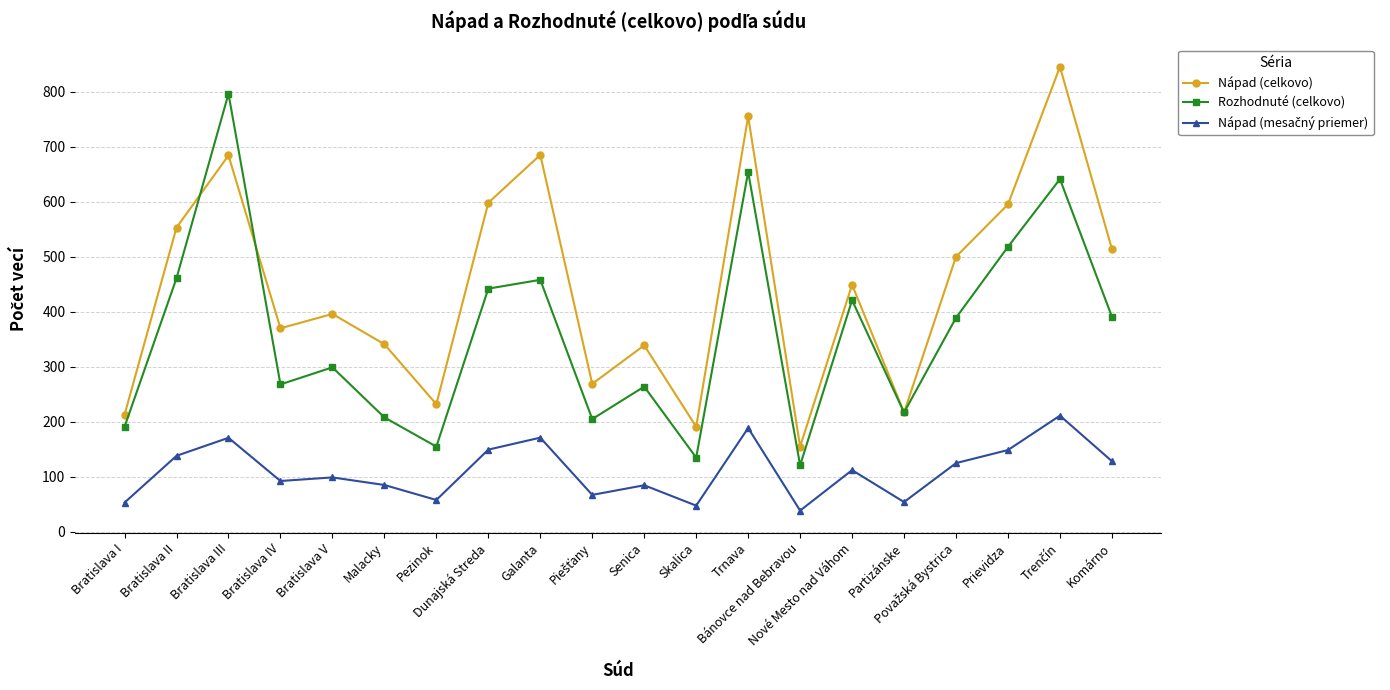

What is the highest value of the Rozhodnuté (celkovo) series?

796.0